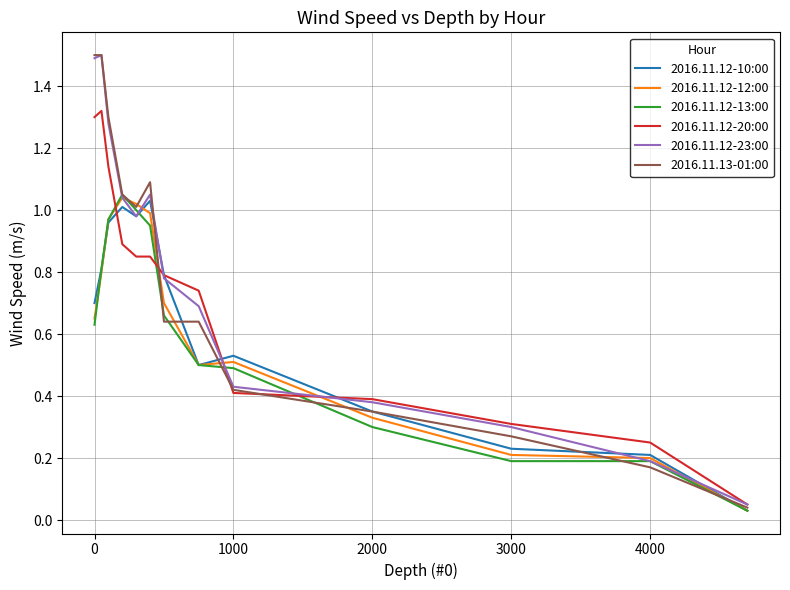

True or false: 2016.11.12-20:00 and 2016.11.12-13:00 intersect in this chart.

True